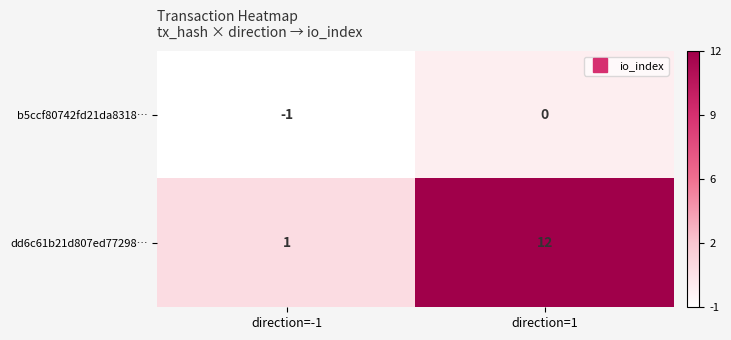

List the series in order of their peak value, lowest first.

b5ccf80742fd21da8318…, dd6c61b21d807ed77298…